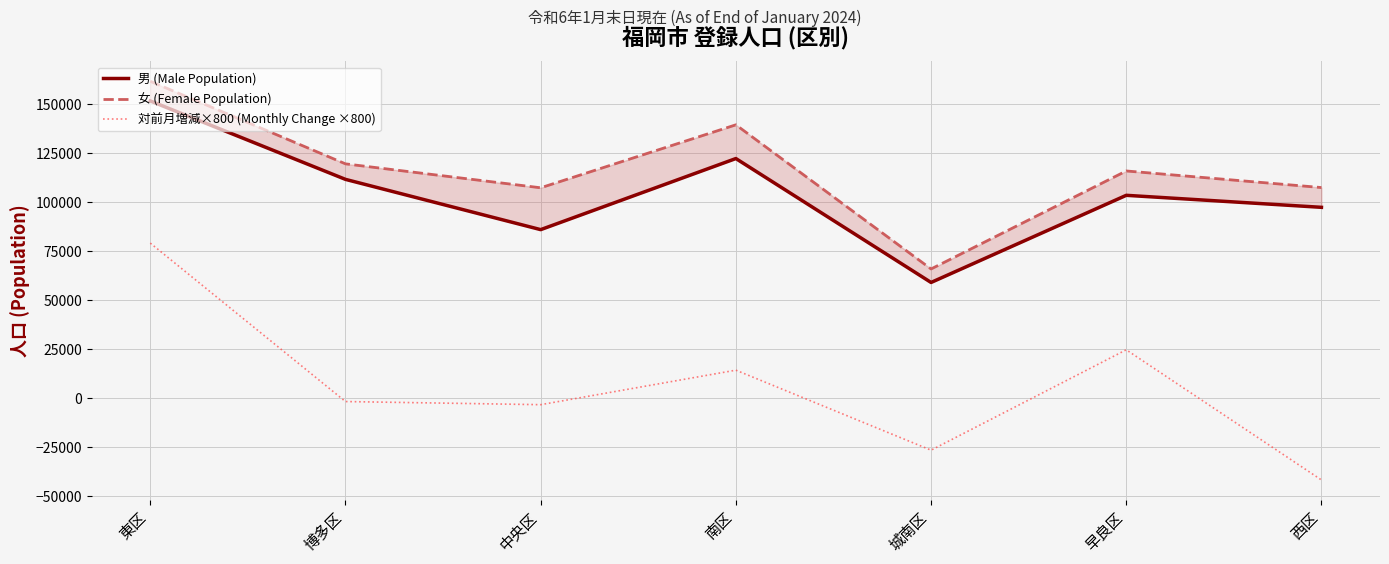

What is the greatest value displayed?

161680